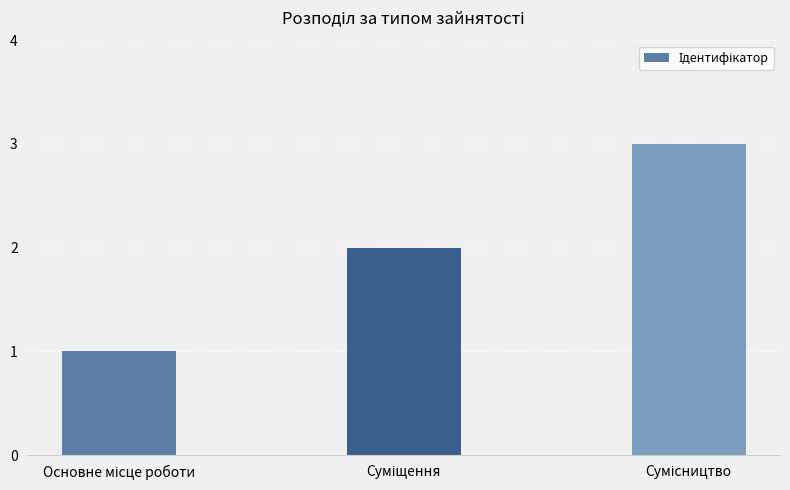

What is the greatest value displayed?

3